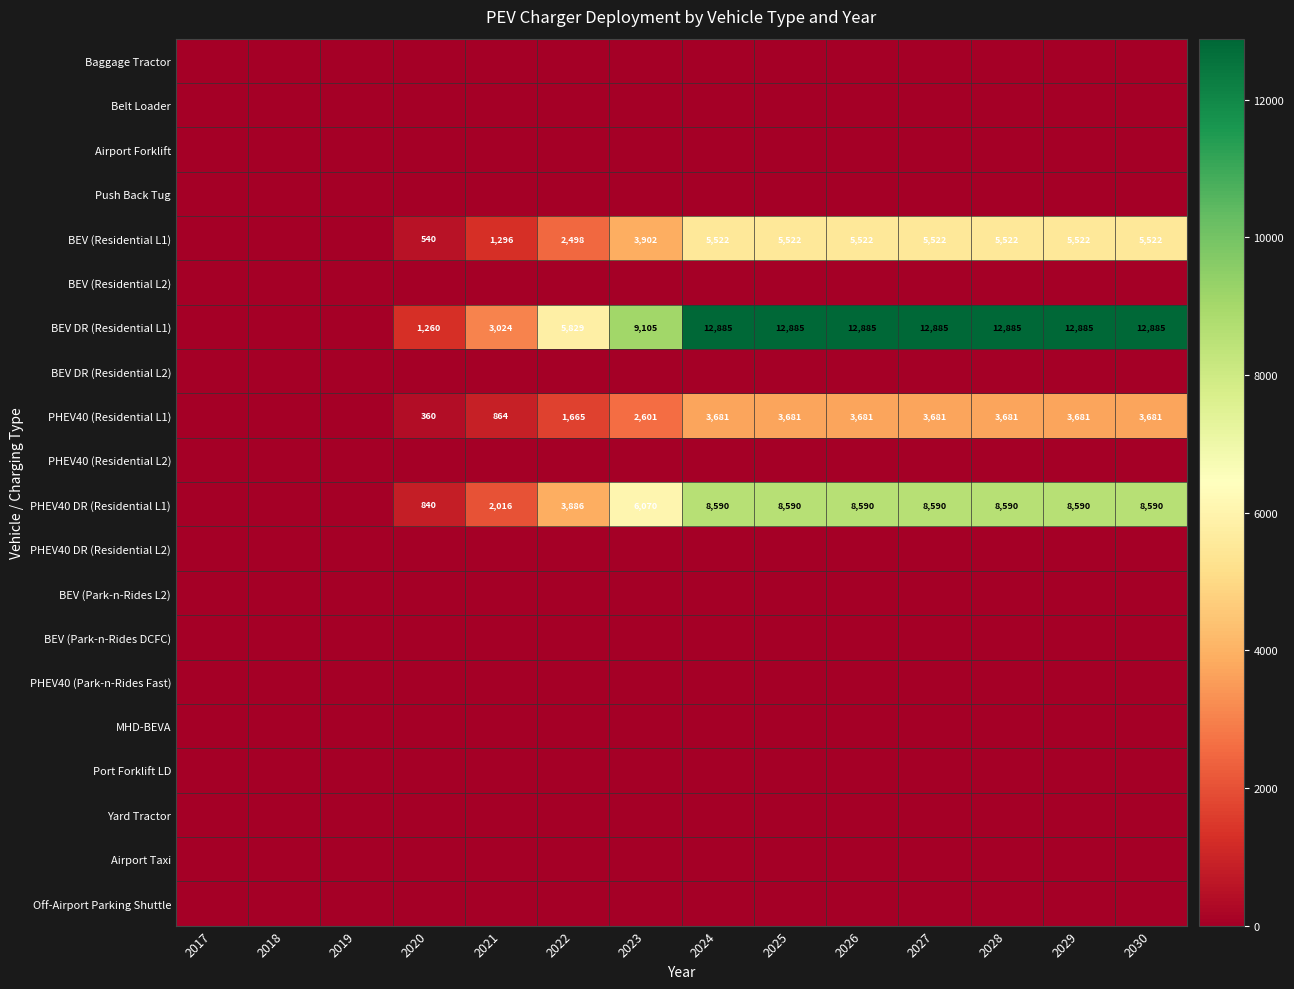

What is the total value across all series at 2021?

7200